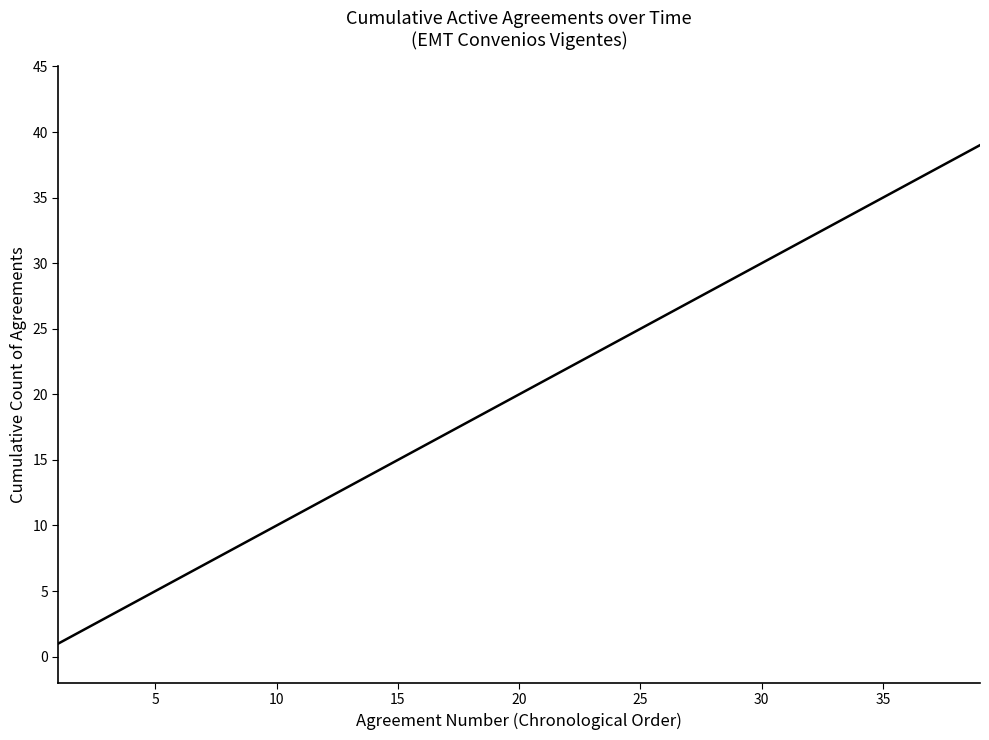

What is the maximum value shown in the chart?

39